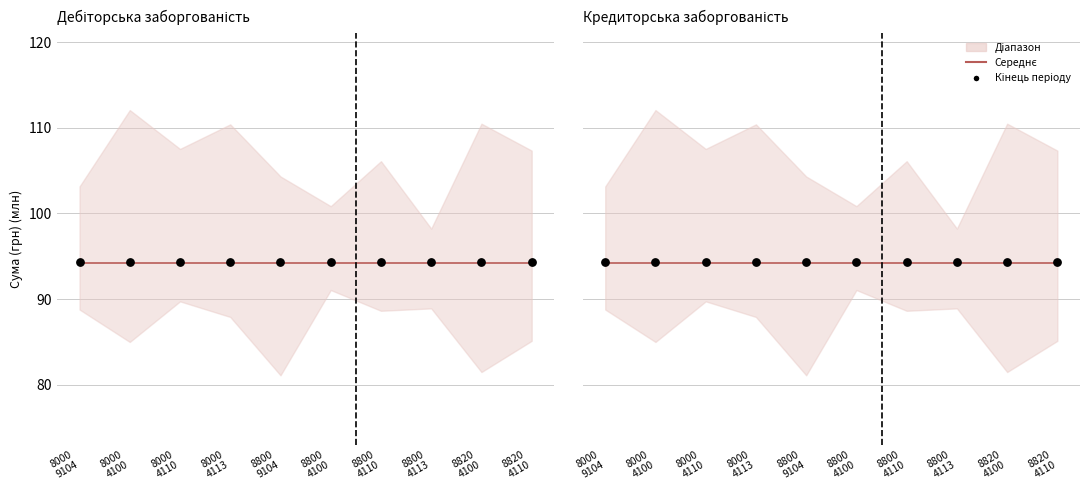

At which category is the sum across all series the highest?

8000
9104